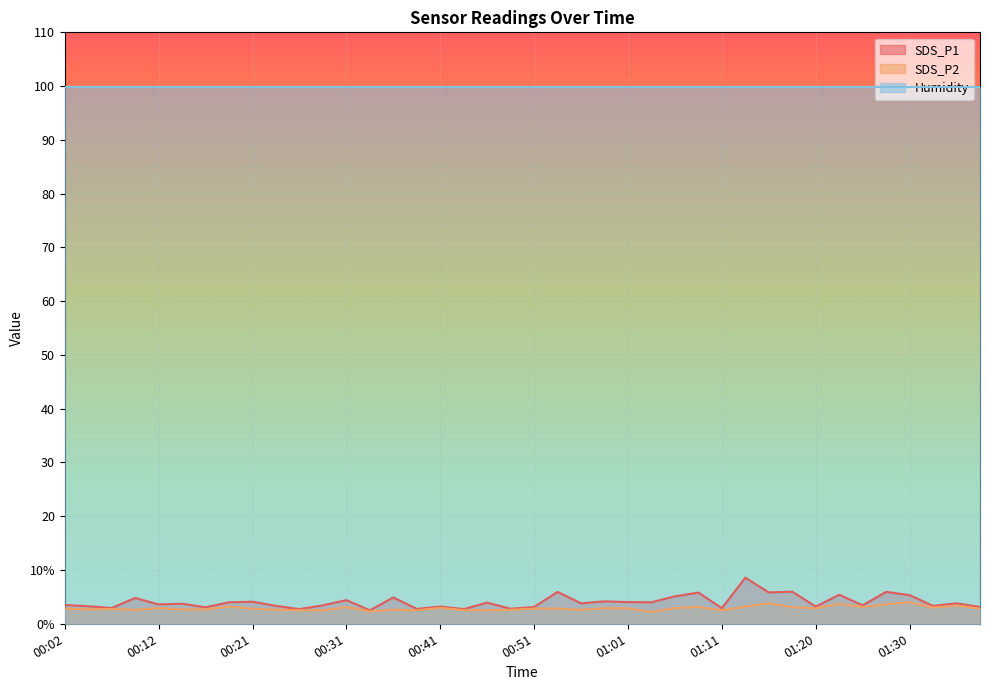

True or false: SDS_P1 and SDS_P2 intersect in this chart.

False